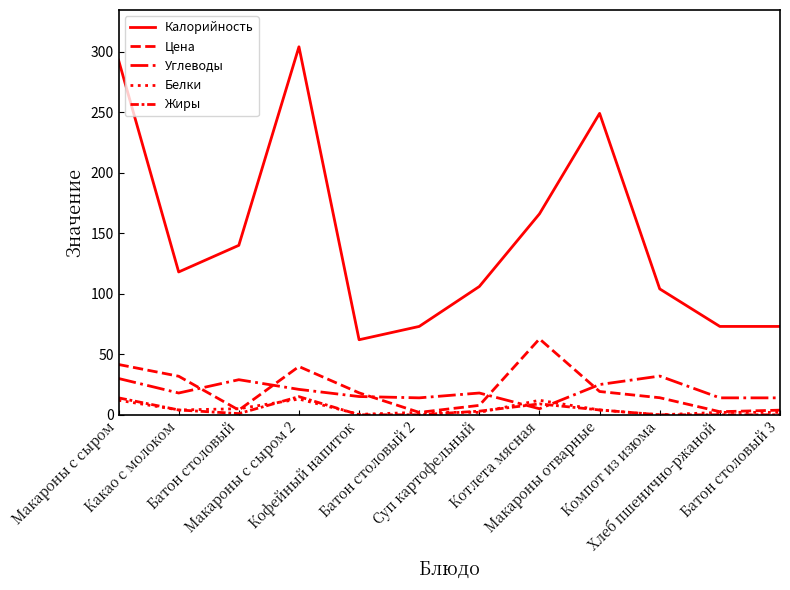

What is the label of the 7th point from the left?

Суп картофельный